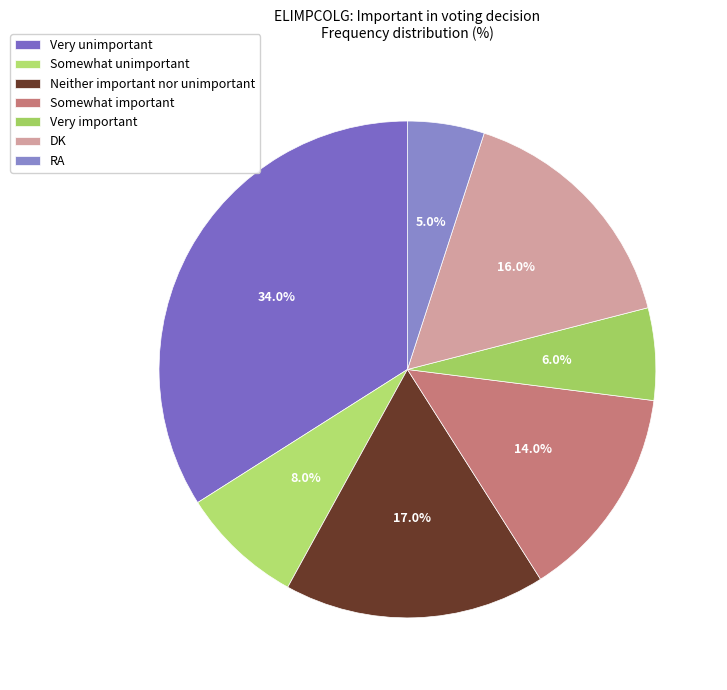

To the nearest percent, what is the difference between the largest and smallest slice percentages?

29%